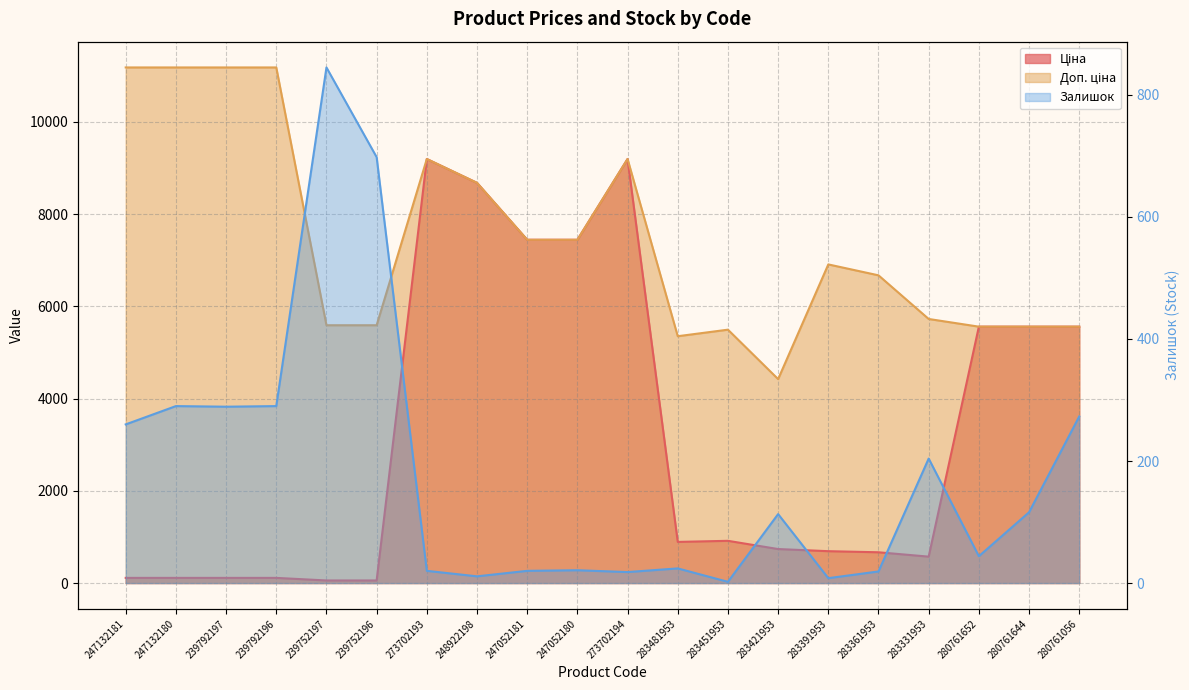

Is the value of Залишок at 247052181 greater than the value of Доп. ціна at 239792197?

No